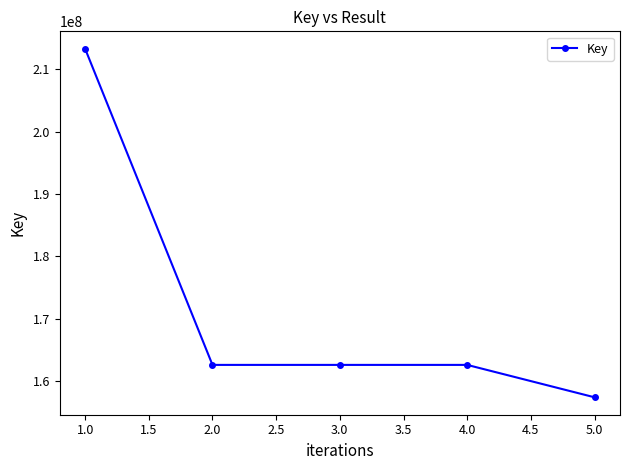

Which has a higher value, 4.0 or 1.0?

1.0